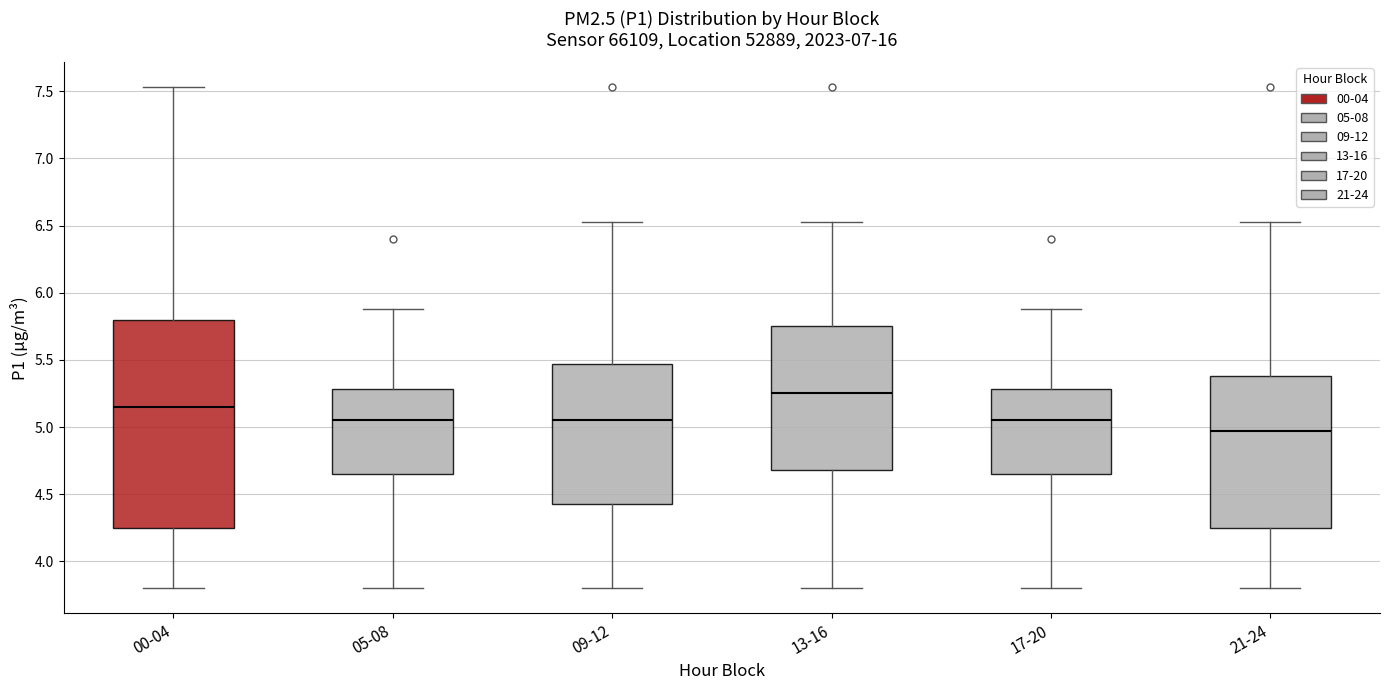

Which box's median line is the lowest?

21-24